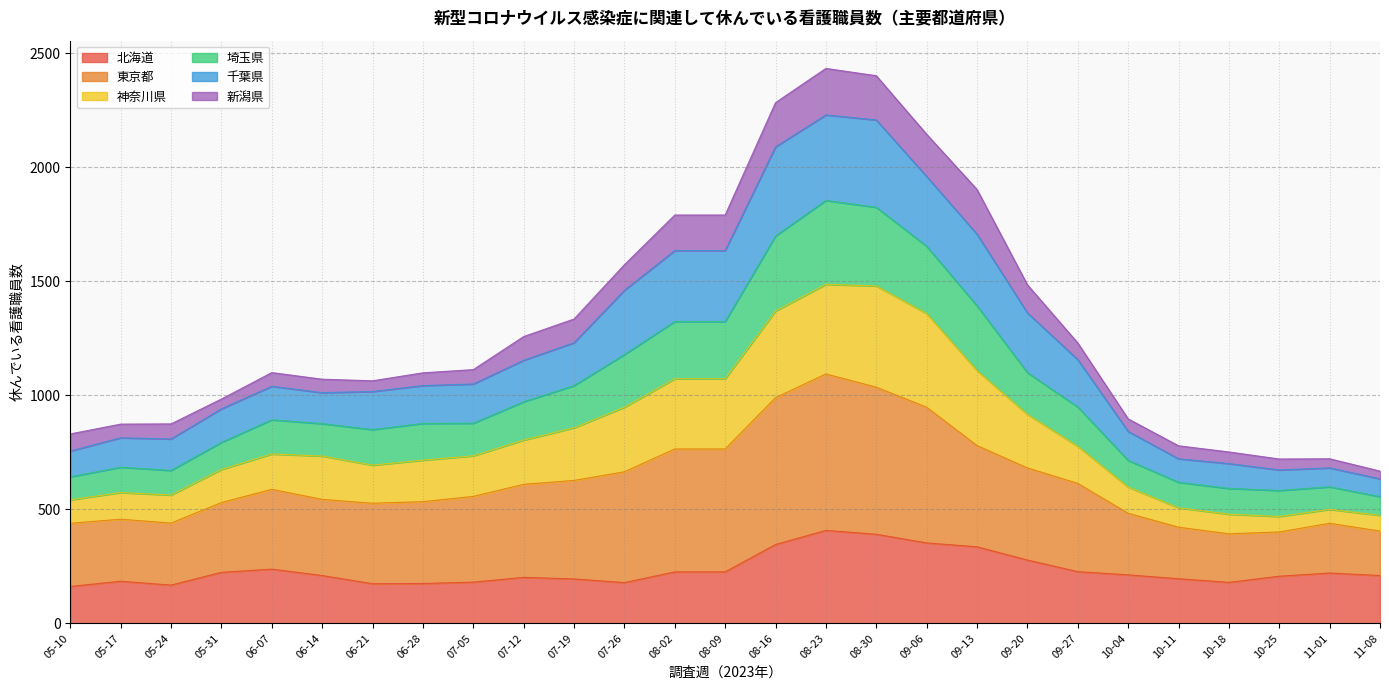

In 埼玉県, how many points are higher than both neighbors (excluding endpoints)?

3